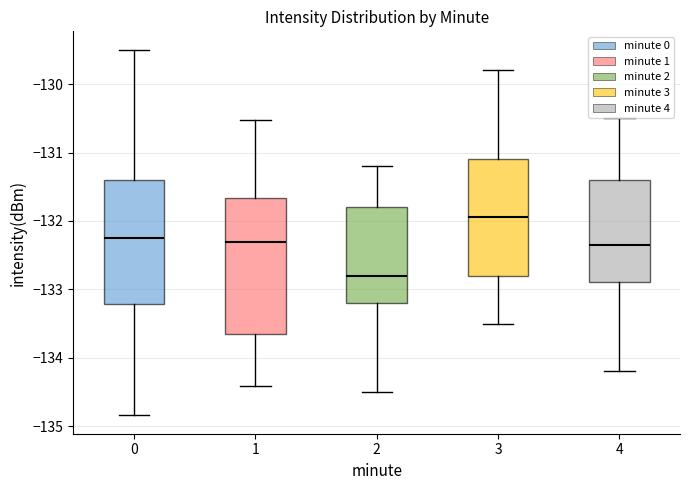

Which box's median line is the highest?

3